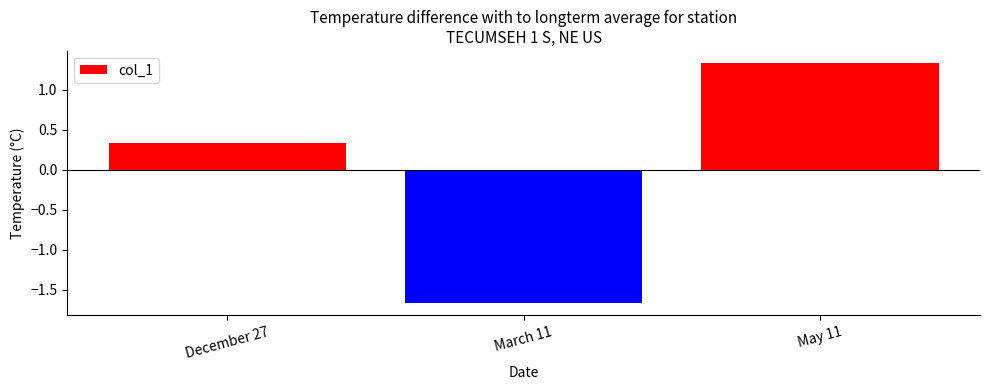

How many distinct data groups are displayed?

1